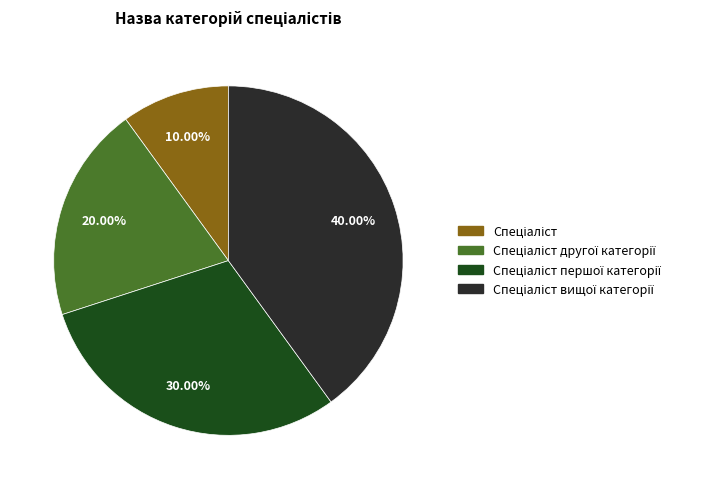

Is there a majority slice in this chart?

No